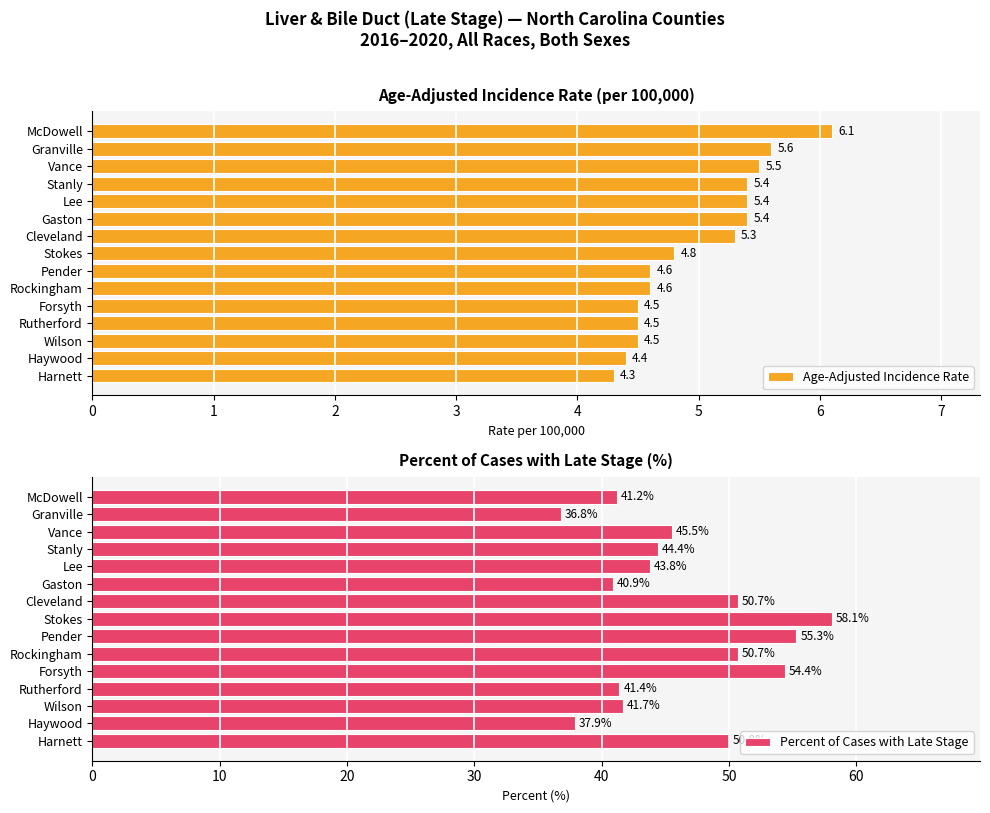

How many bars are there in total?

30